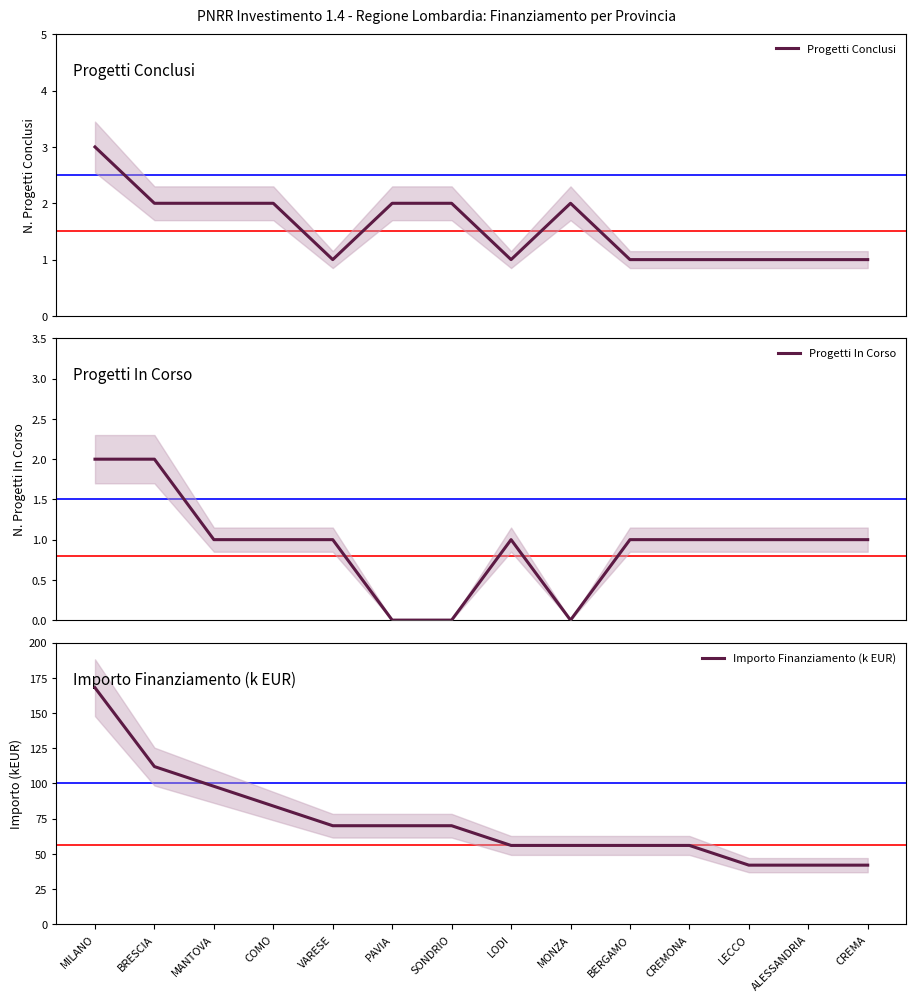

The Importo Finanziamento (k EUR) series shows 56 at MONZA. True or false?

True